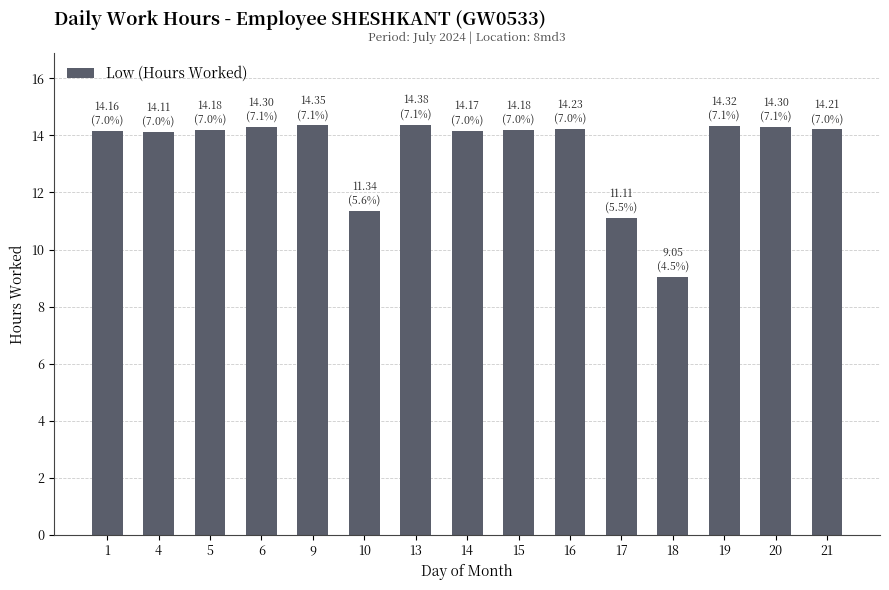

True or false: the data shows 14.2 at 5.

True